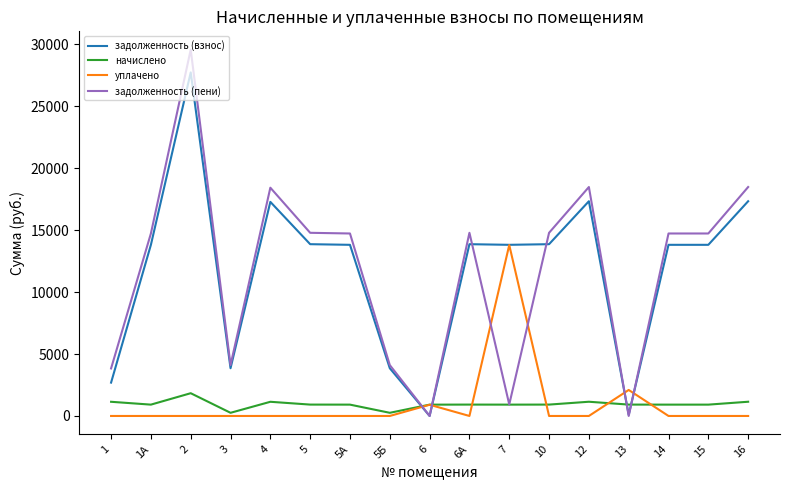

The value of задолженность (пени) at 12 is 18482.2. True or false?

True